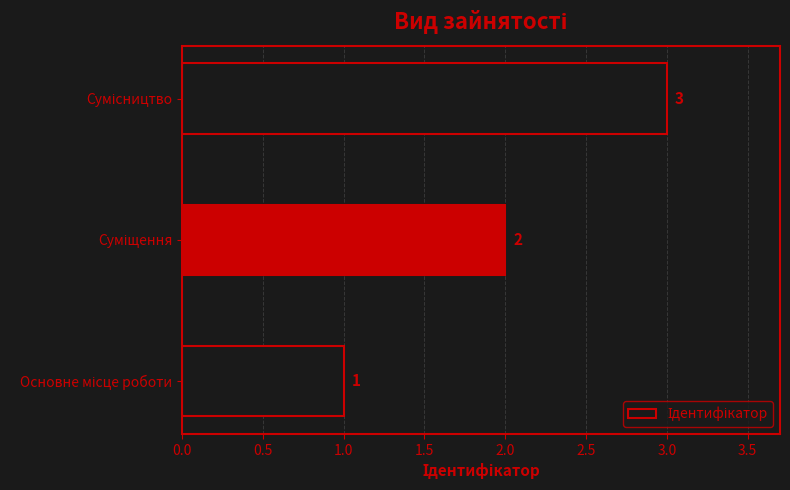

What is the sum of all values?

6